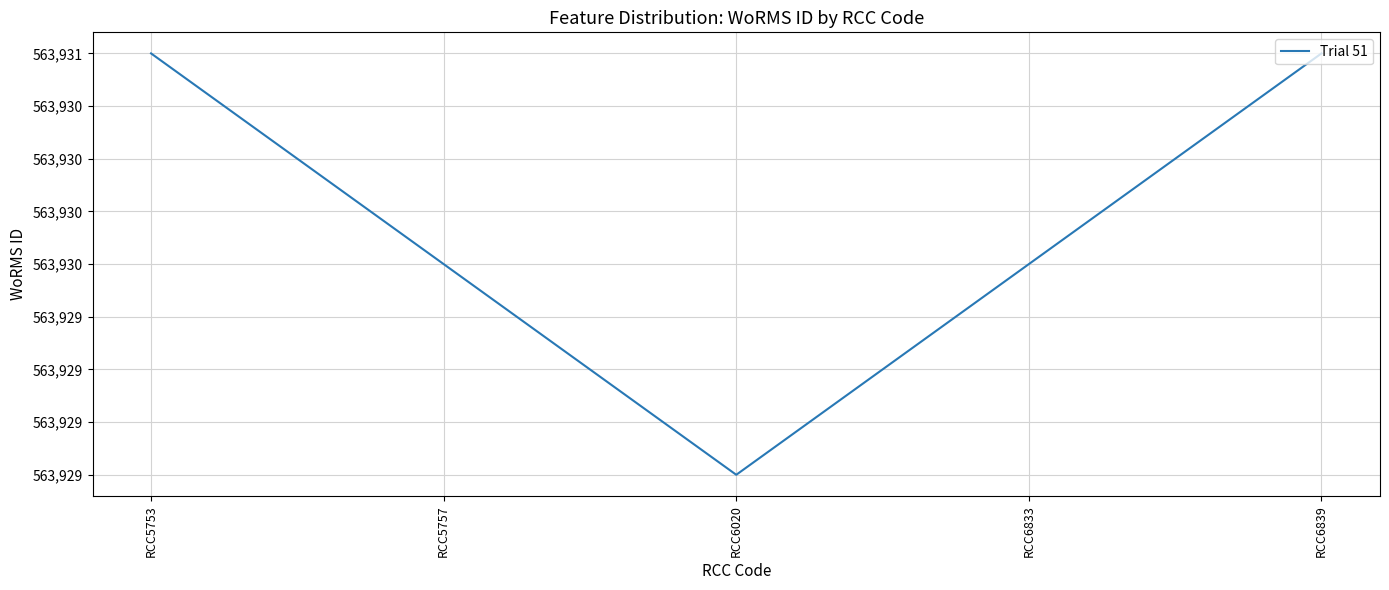

Does the chart have visible grid lines?

Yes